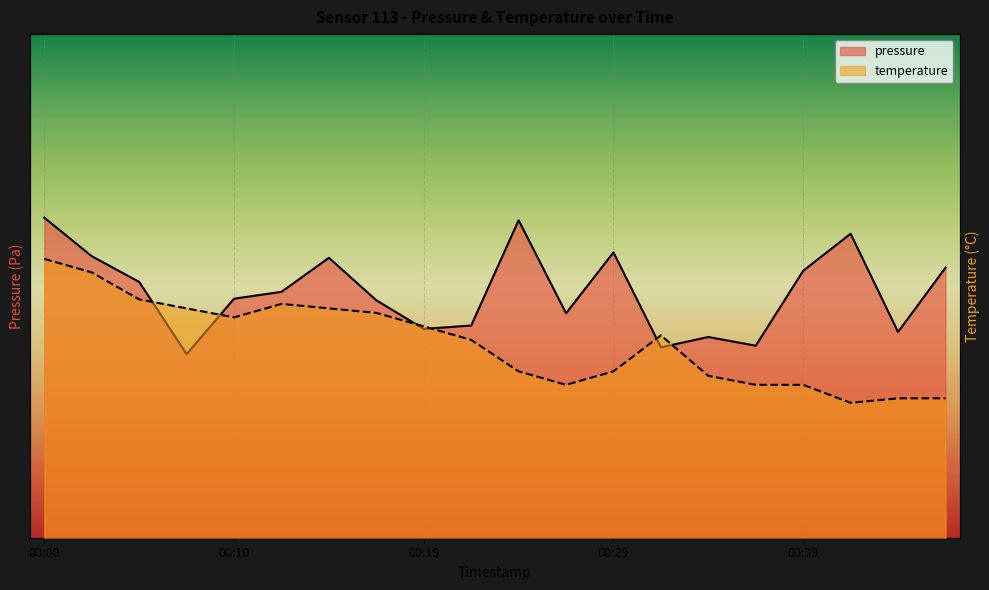

Reading left to right, what are all the values shown in this chart?

pressure: 99424.1	99420.9	99418.8	99412.9	99417.5	99418.0	99420.8	99417.3	99415.0	99415.3	99423.9	99416.3	99421.2	99413.5	99414.3	99413.6	99419.8	99422.8	99414.8	99420.0
temperature: 3.7	3.7	3.6	3.6	3.6	3.6	3.6	3.6	3.5	3.5	3.4	3.4	3.4	3.5	3.4	3.4	3.4	3.4	3.4	3.4